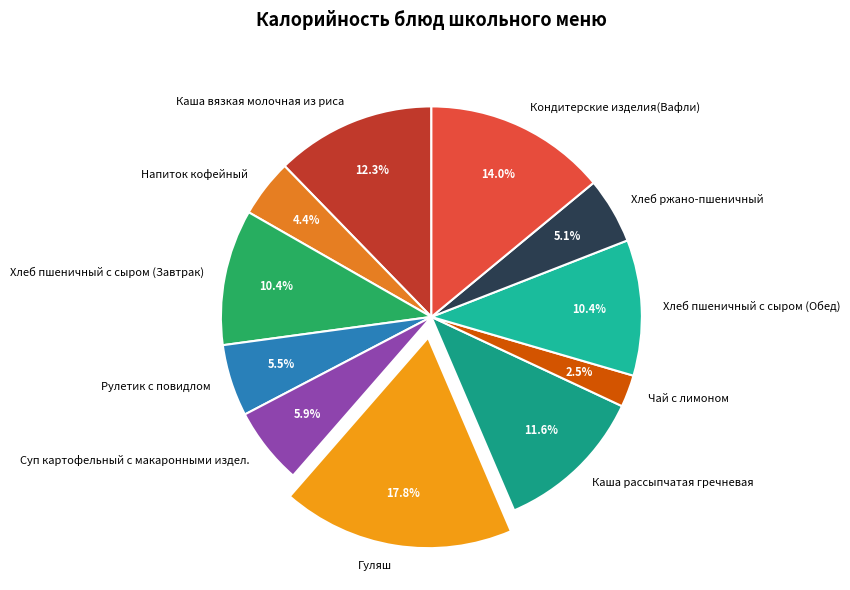

What is the largest slice in the pie chart?

Гуляш